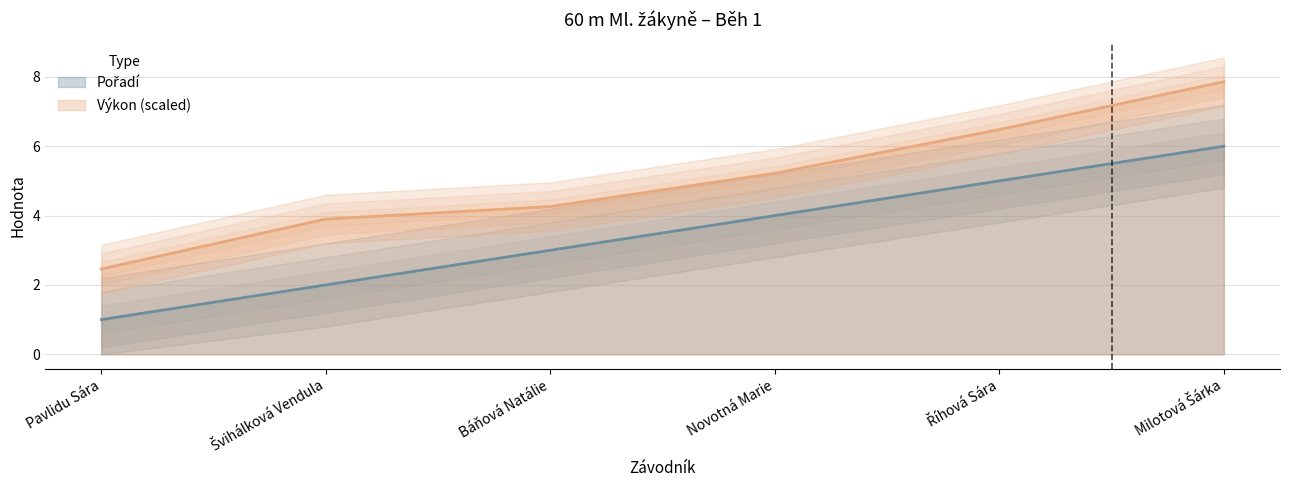

List the series in order of their peak value, highest first.

Výkon, Pořadí